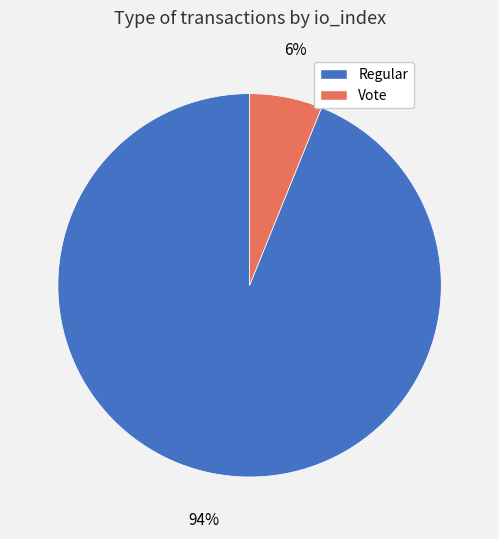

Is there a majority slice in this chart?

Yes